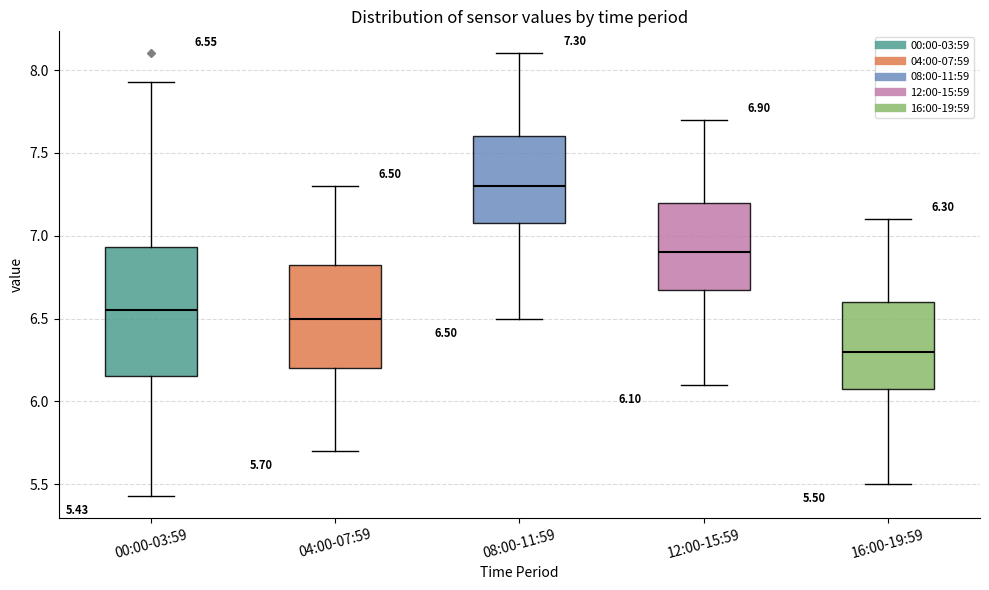

Which box's median line is the lowest?

16:00-19:59